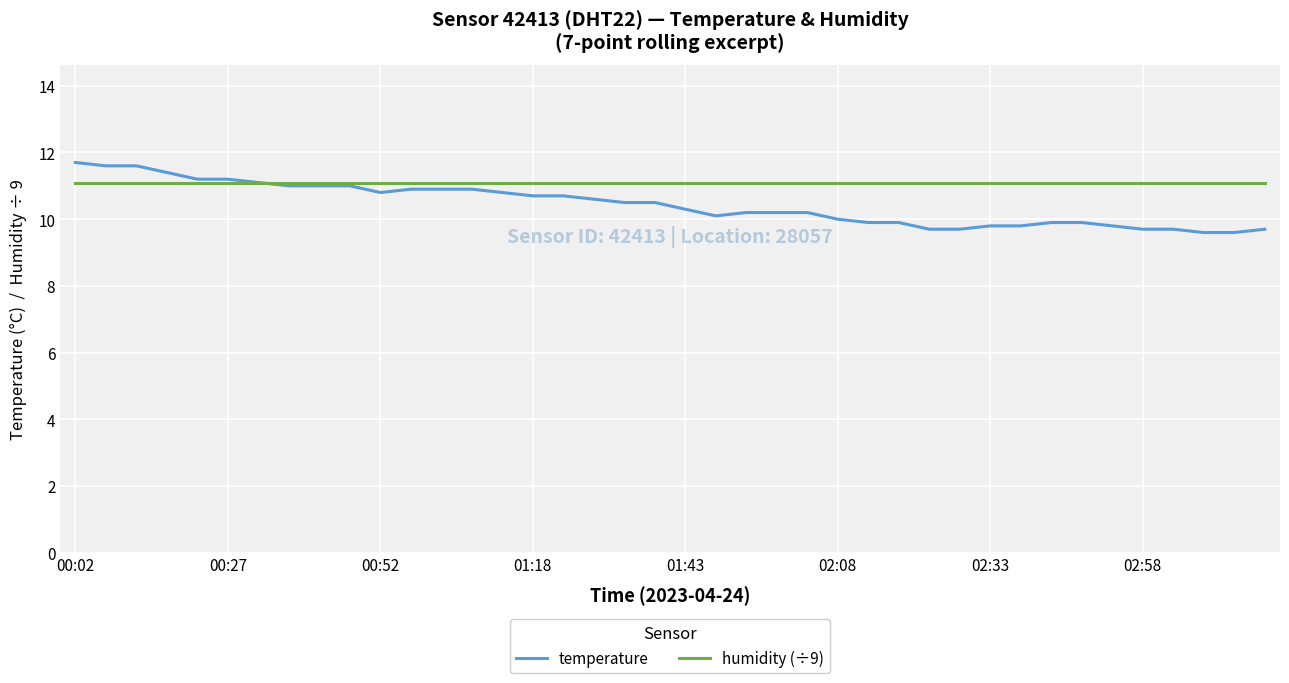

Which series has the largest total across all categories?

humidity (÷9)